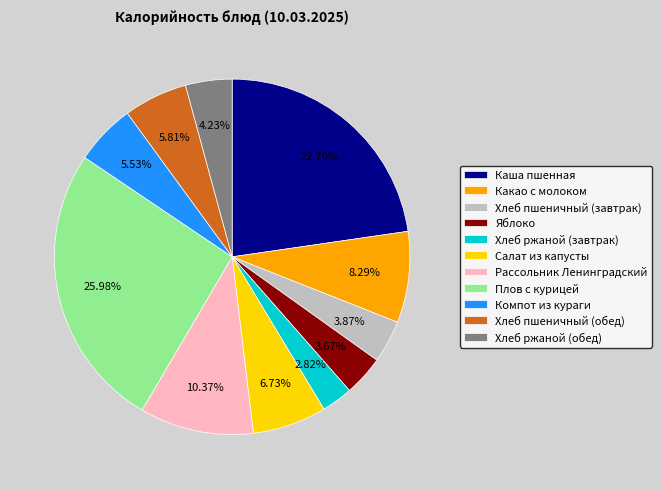

Is it true that Хлеб пшеничный (обед) is 19% of the pie?

False